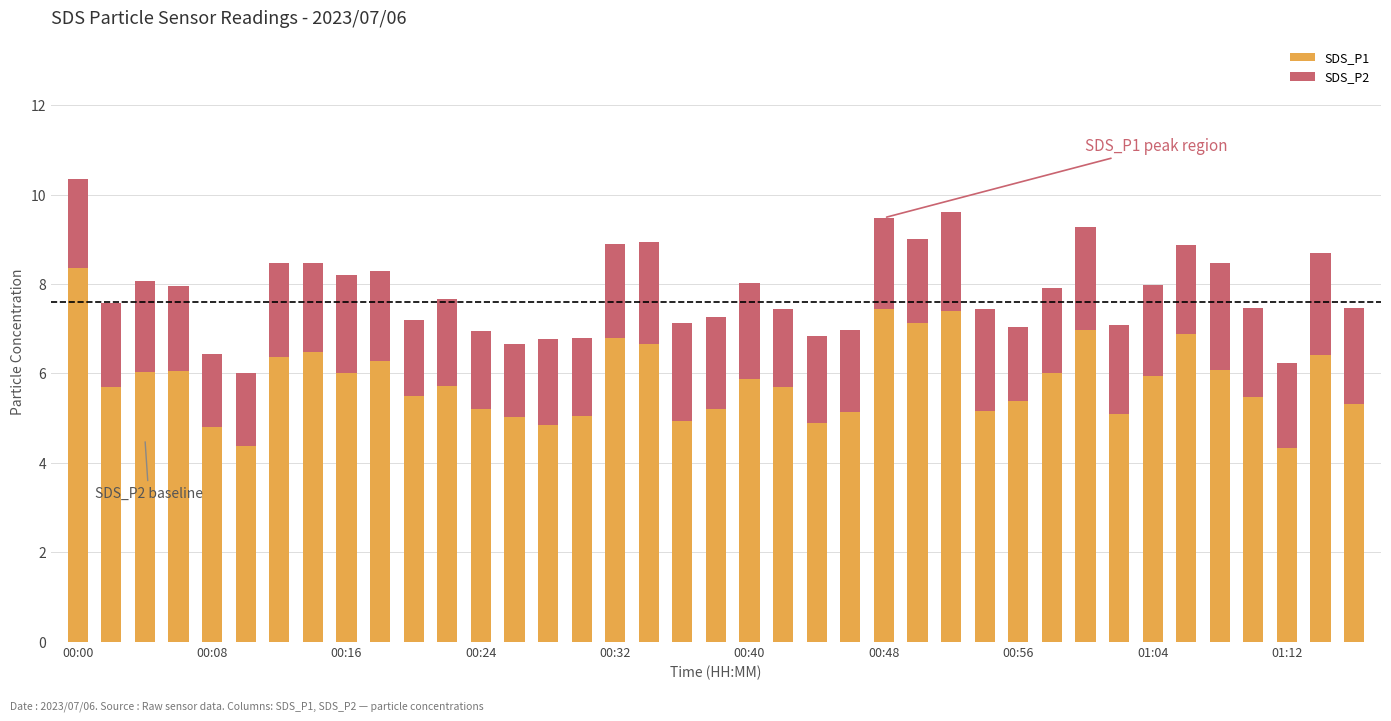

What is the lowest value of the SDS_P1 series?

4.3